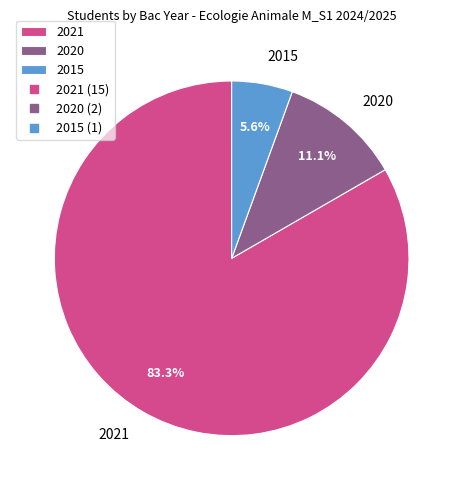

Which slice is the smallest?

2015